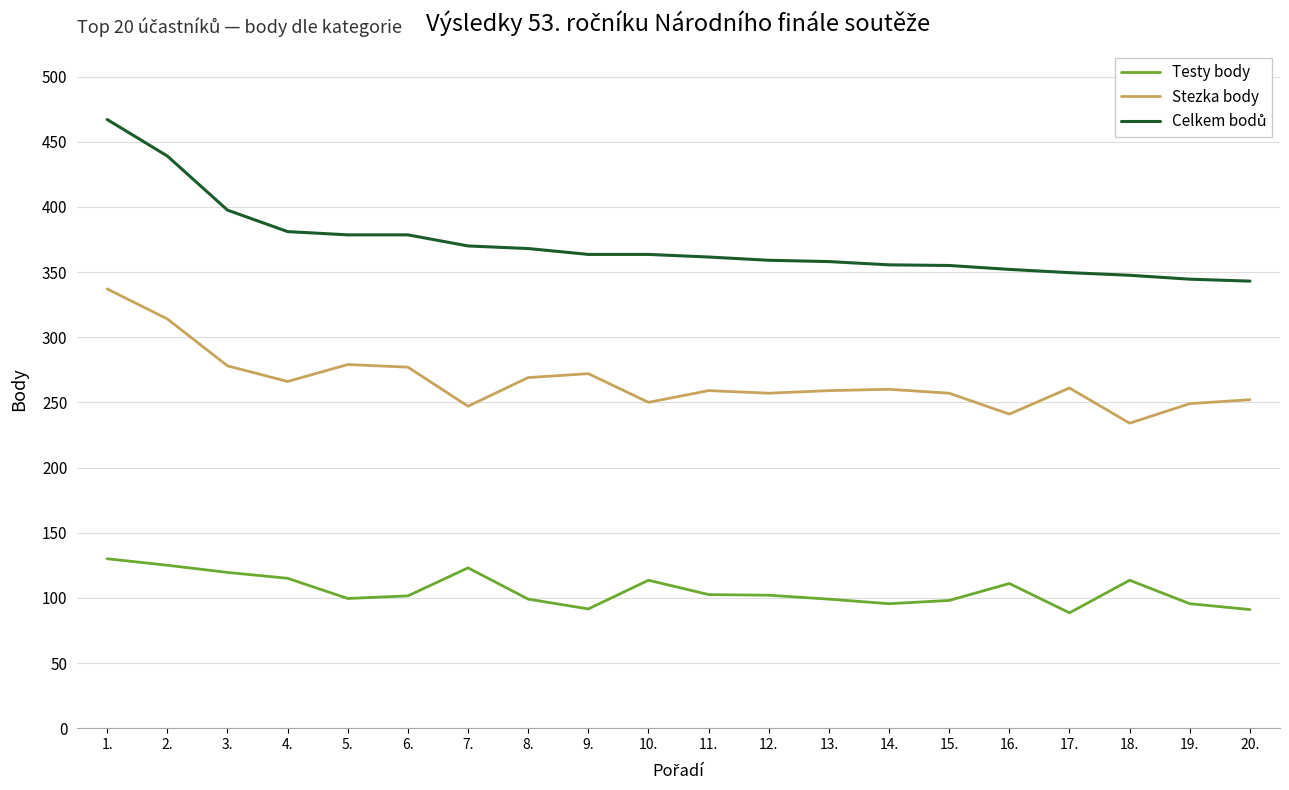

What is the total value across all series at 3.?

795.0